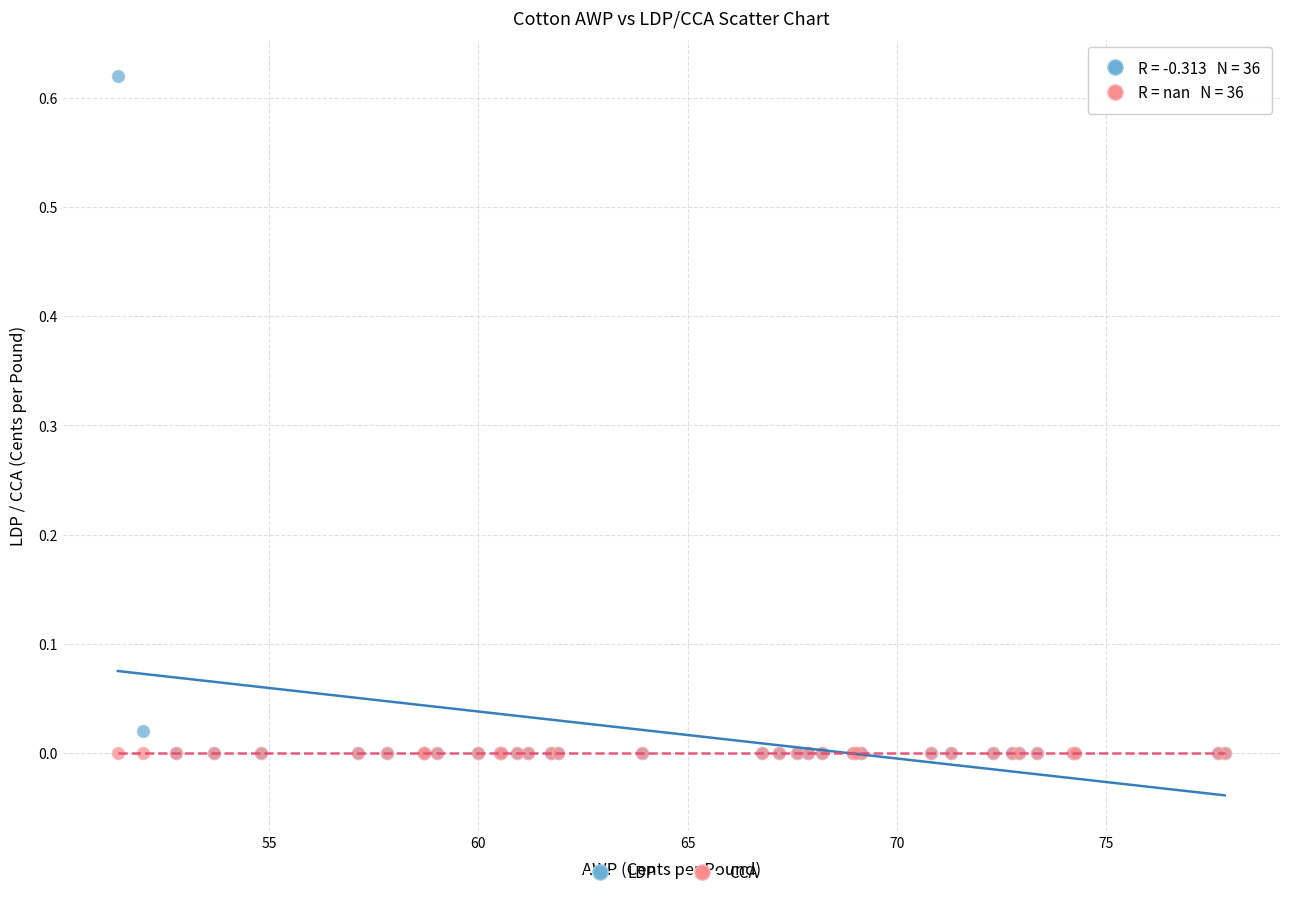

What are all the series names shown in the legend?

LDP, CCA